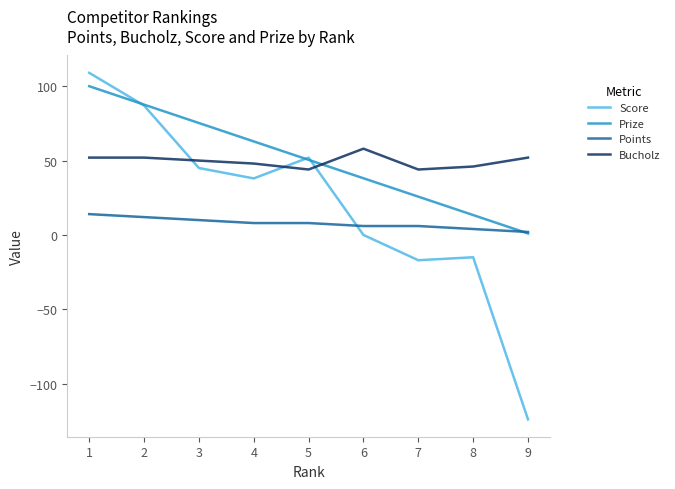

Between 3 and 8, which series saw the biggest shift?

Prize